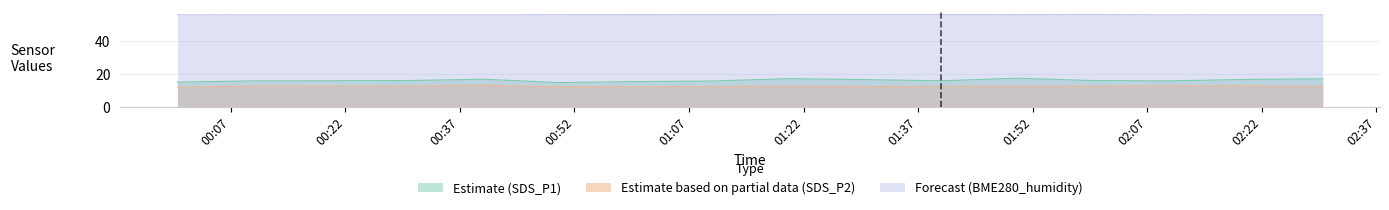

At which label does BME280_humidity reach its minimum?

2022/05/08 00:00